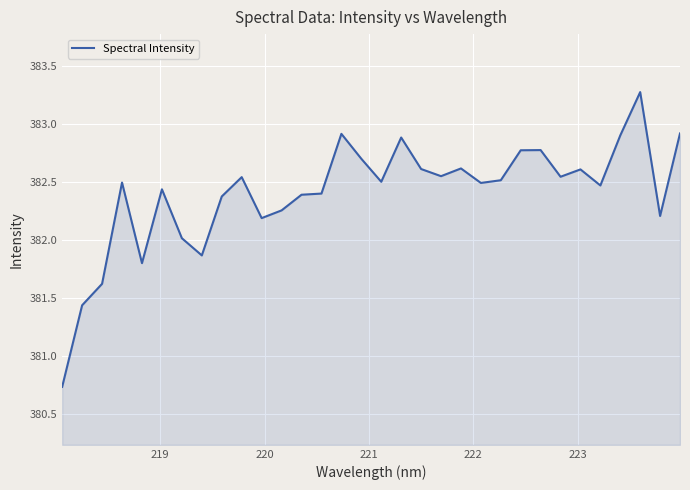

Count the number of categories in the chart.

32